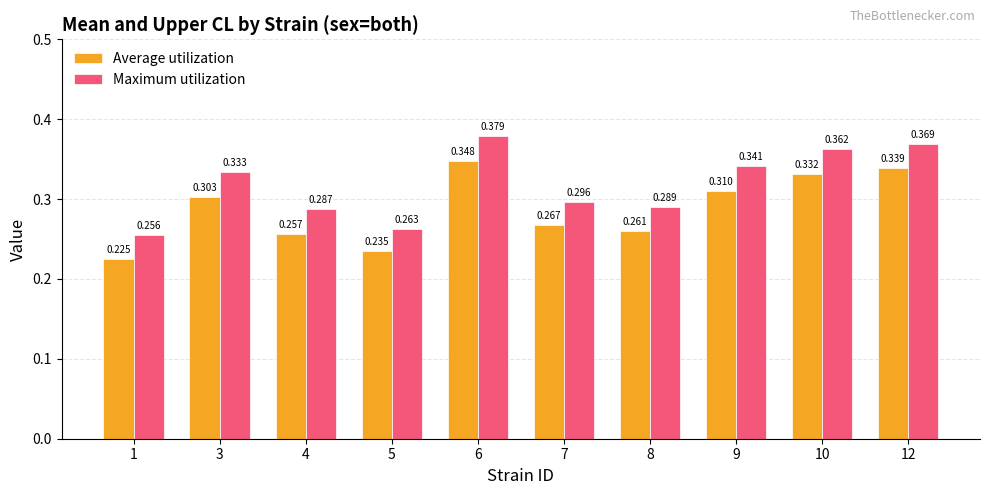

Count the number of data series in this chart.

2